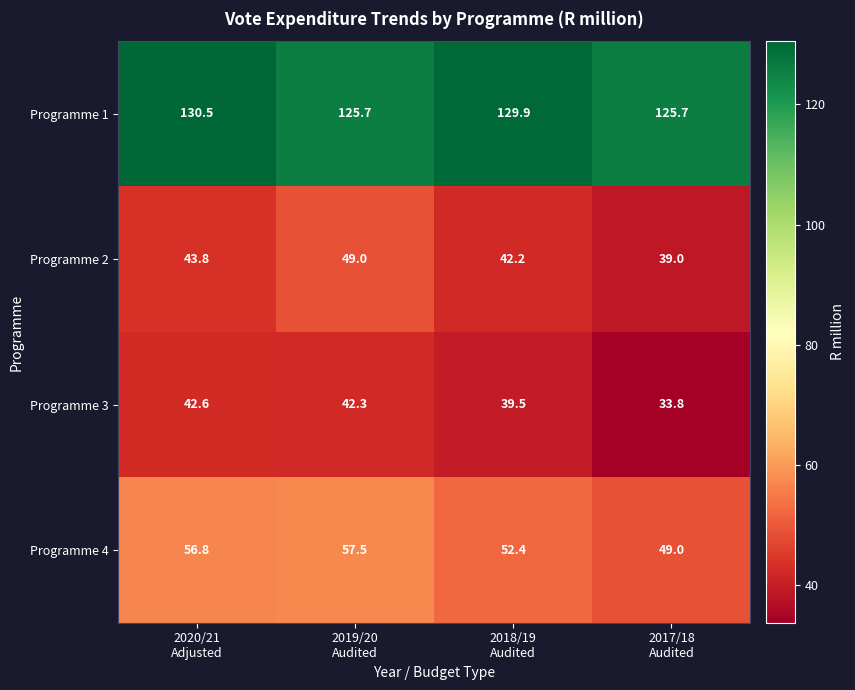

List the series in order of their peak value, highest first.

Programme 1, Programme 4, Programme 2, Programme 3